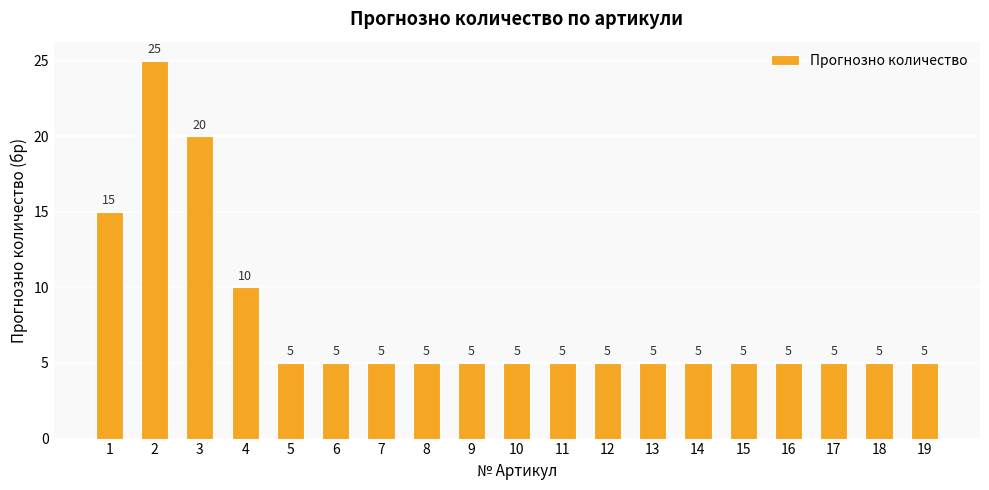

Reading right to left, what are all the values shown in this chart?

19=5	18=5	17=5	16=5	15=5	14=5	13=5	12=5	11=5	10=5	9=5	8=5	7=5	6=5	5=5	4=10	3=20	2=25	1=15